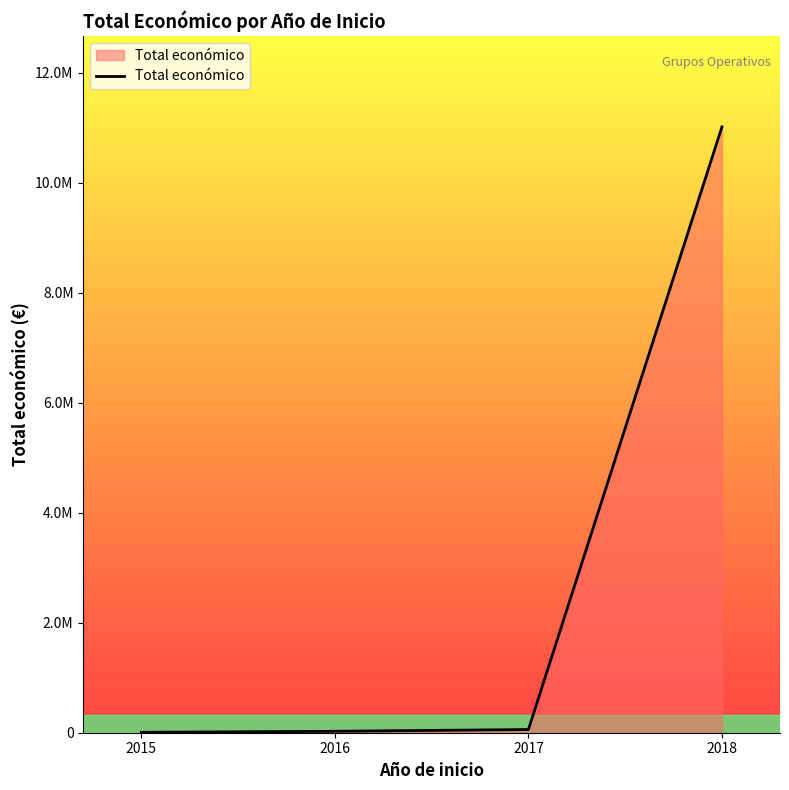

Reading left to right, extract all data points from this chart.

2015=7980	2016=26000	2017=58130	2018=11013031